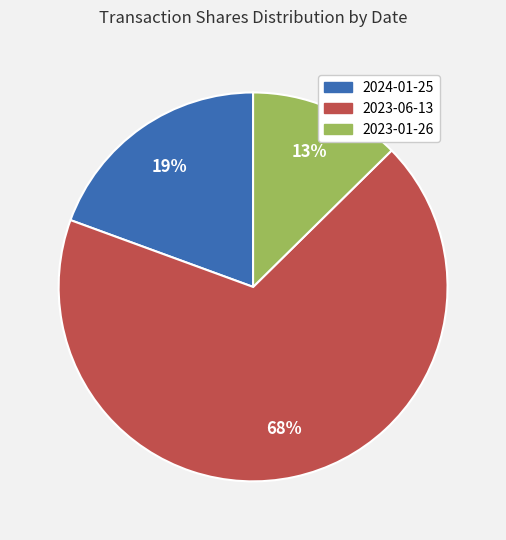

Rank the categories by value from lowest to highest.

2023-01-26, 2024-01-25, 2023-06-13